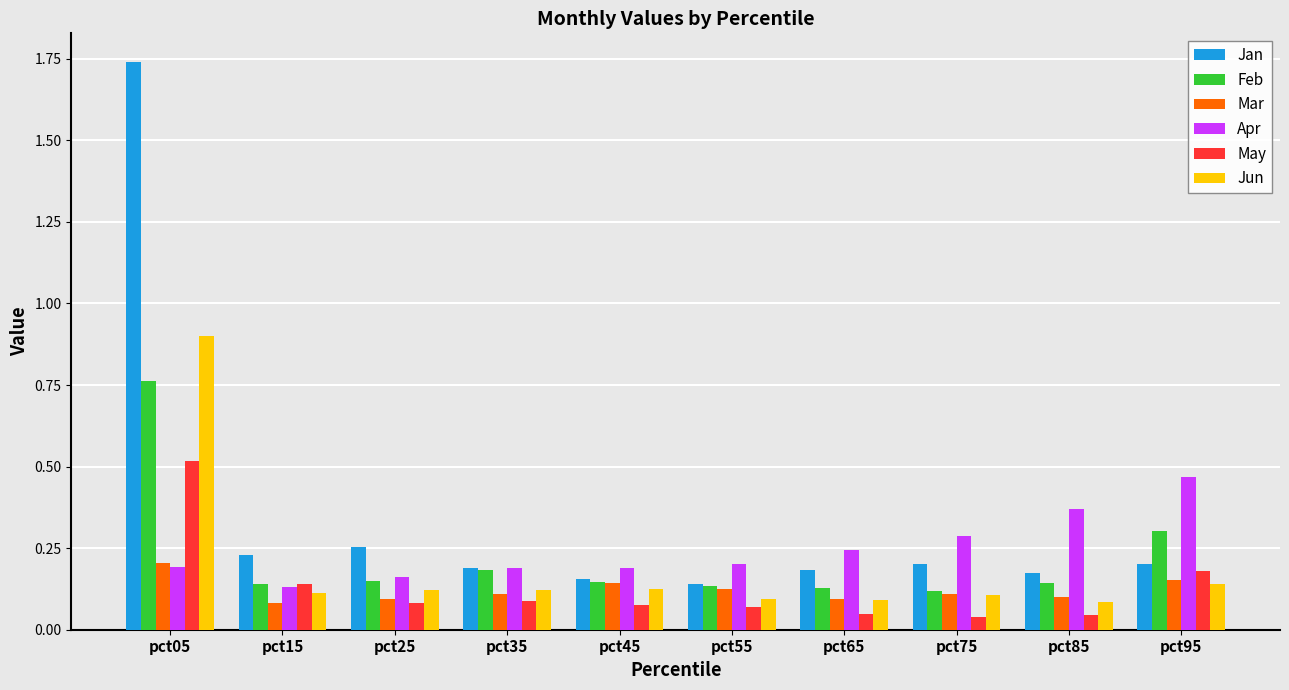

How many series are shown in this chart?

6